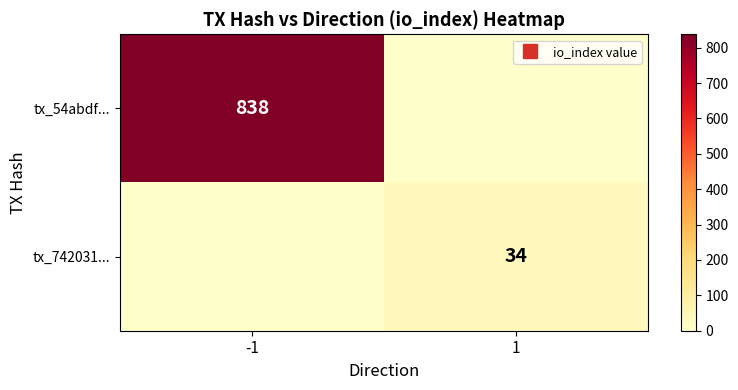

List the series in order of their overall mean, highest first.

tx_54abdf..., tx_742031...